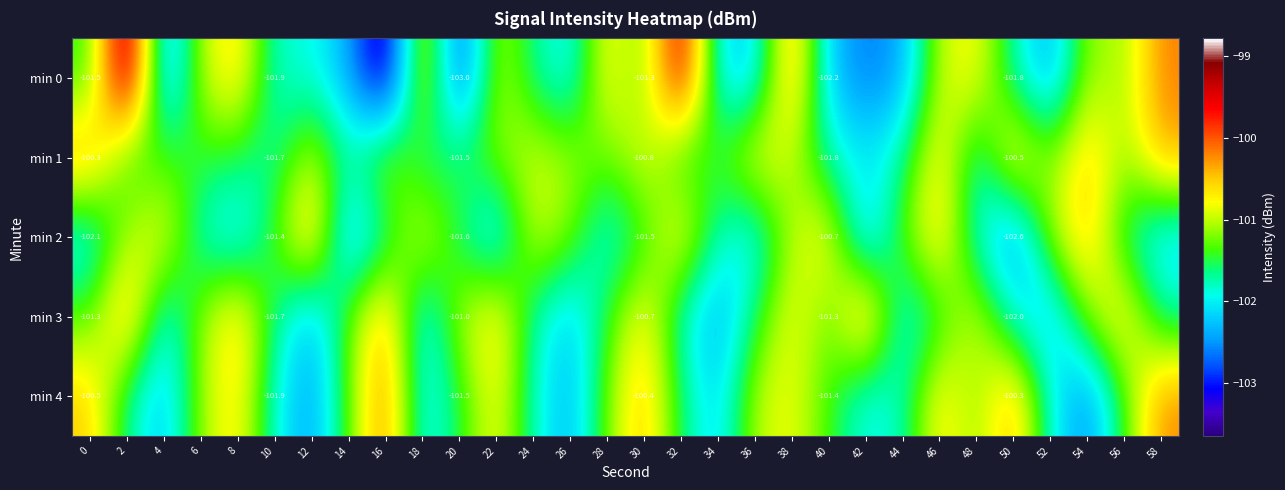

Which series changed the most between 2 and 16?

min 0